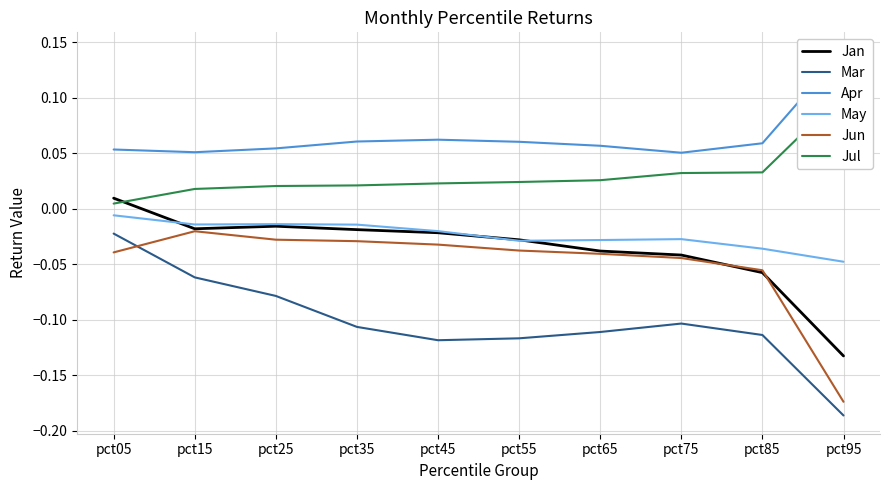

At how many categories does at least one series exceed 0?

10